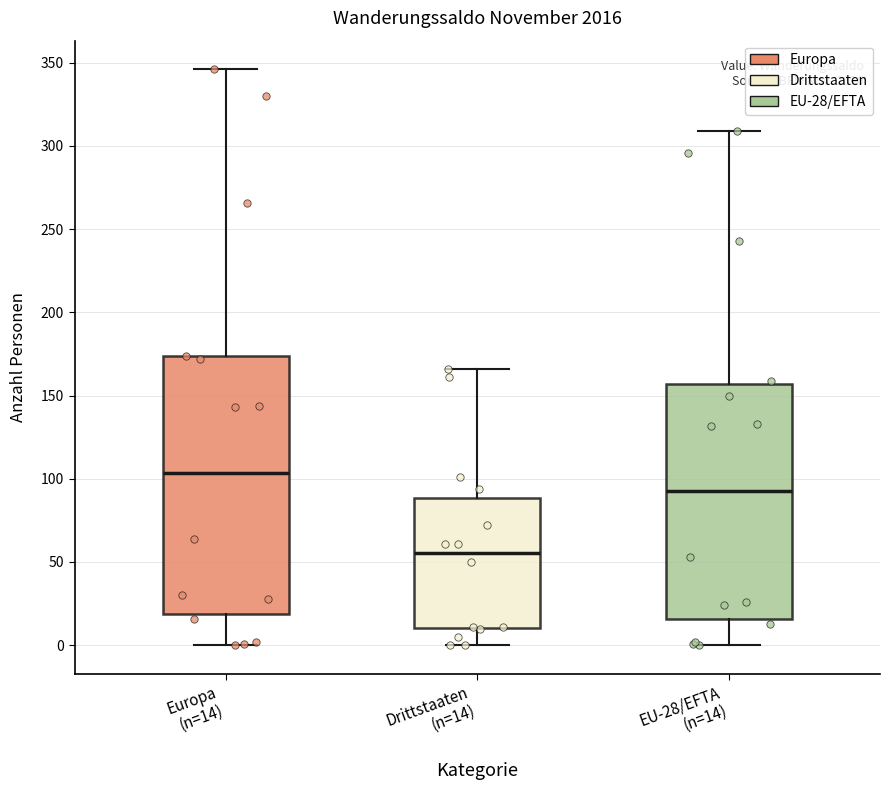

Where is the upper edge of the box for EU-28/EFTA (n=14) on the y-axis? The values are not printed on the chart, so give them approximately, as read against the axis.

155